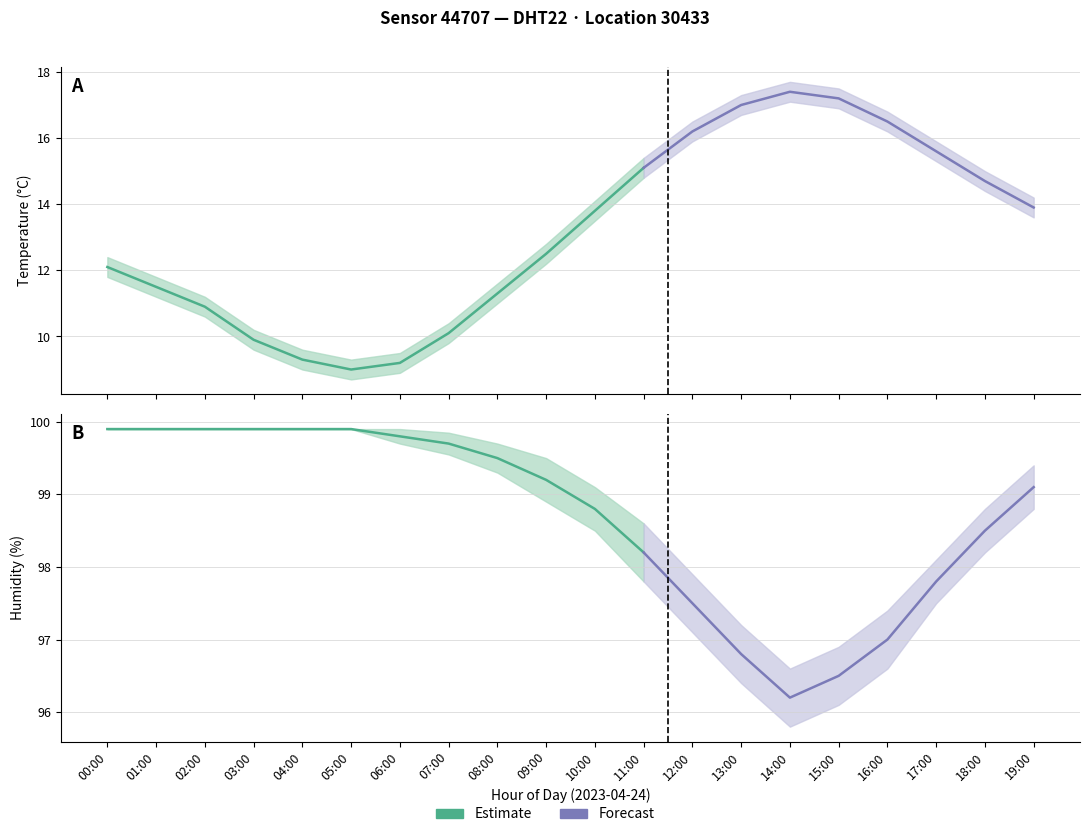

What position from the left is 05:00?

6